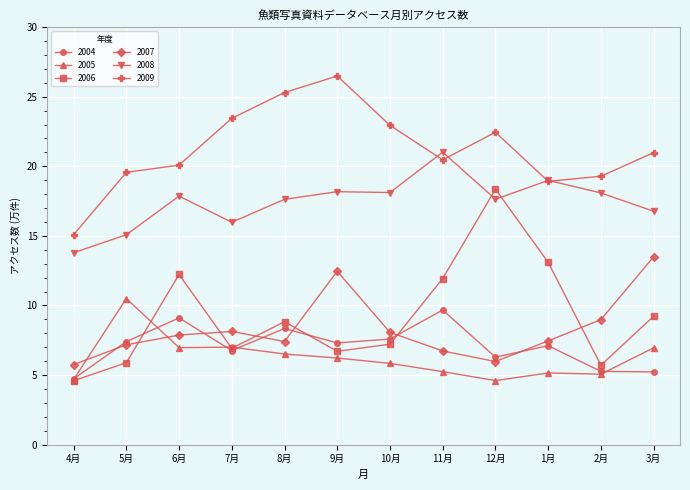

Which series has the largest range (max minus min)?

2006